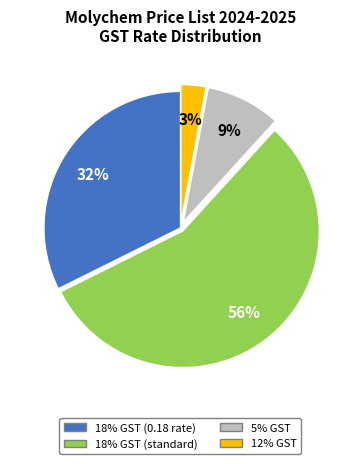

To the nearest percent, what is the difference between the largest and smallest slice percentages?

53%